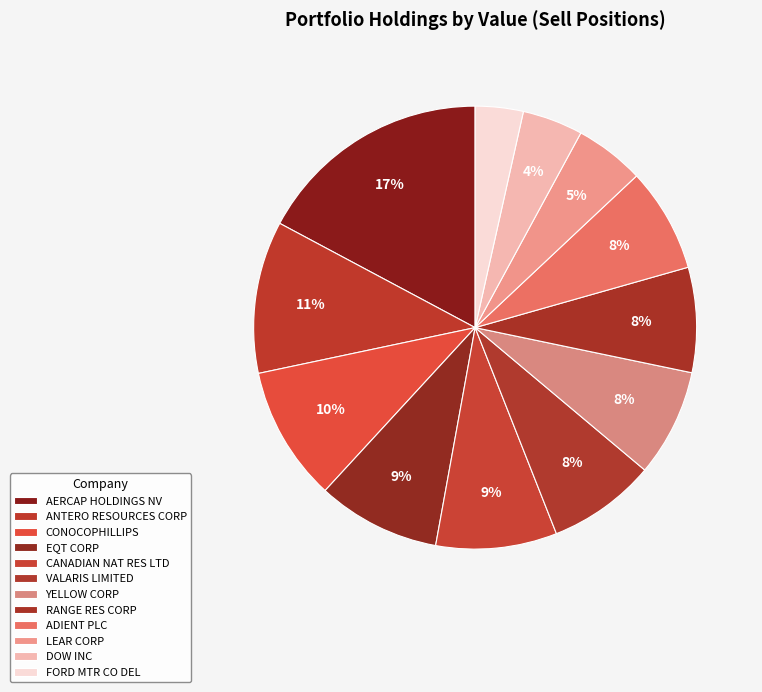

How many segments does this pie chart have?

12